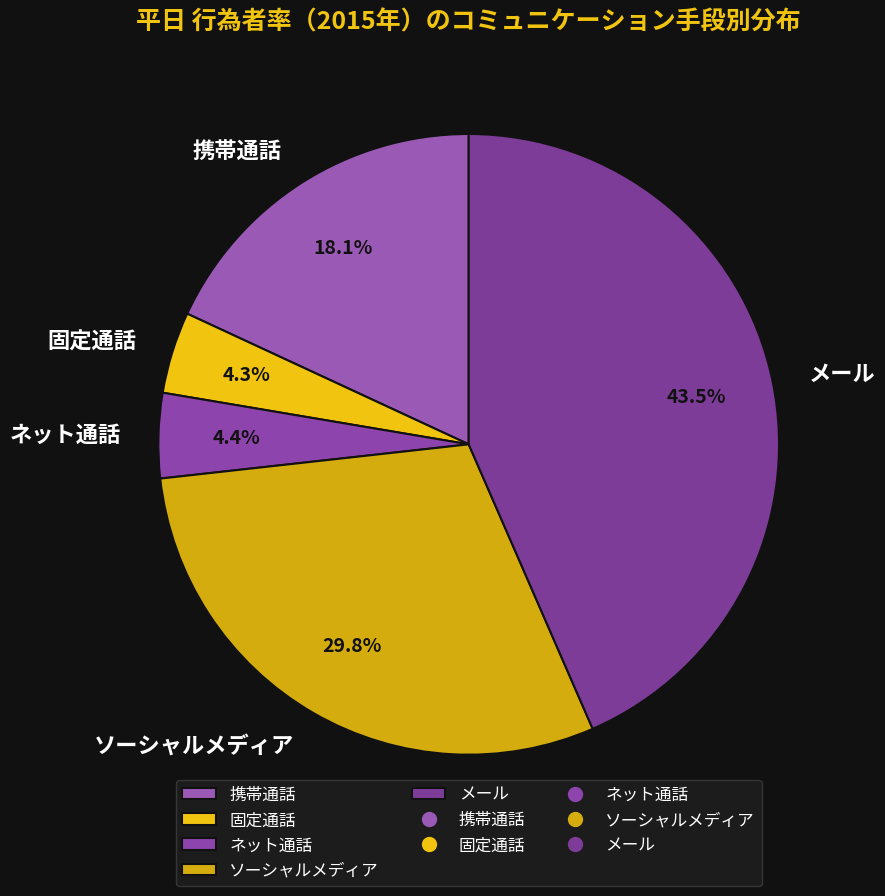

To the nearest percent, what is the difference between the largest and smallest slice percentages?

39%